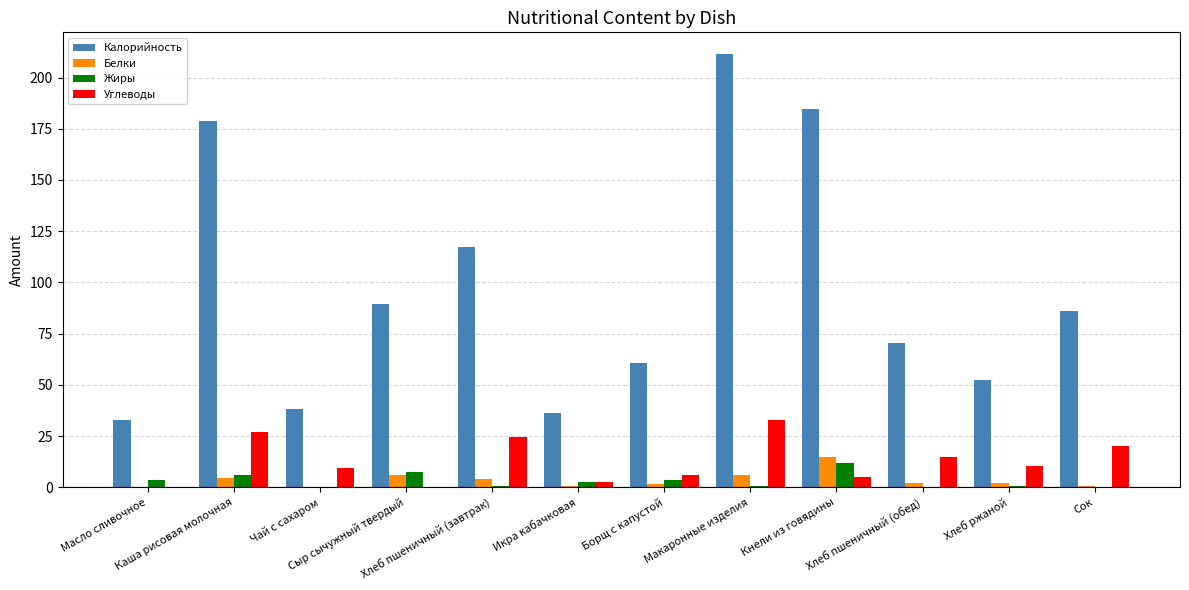

What is the sum of all Жиры values?

36.2